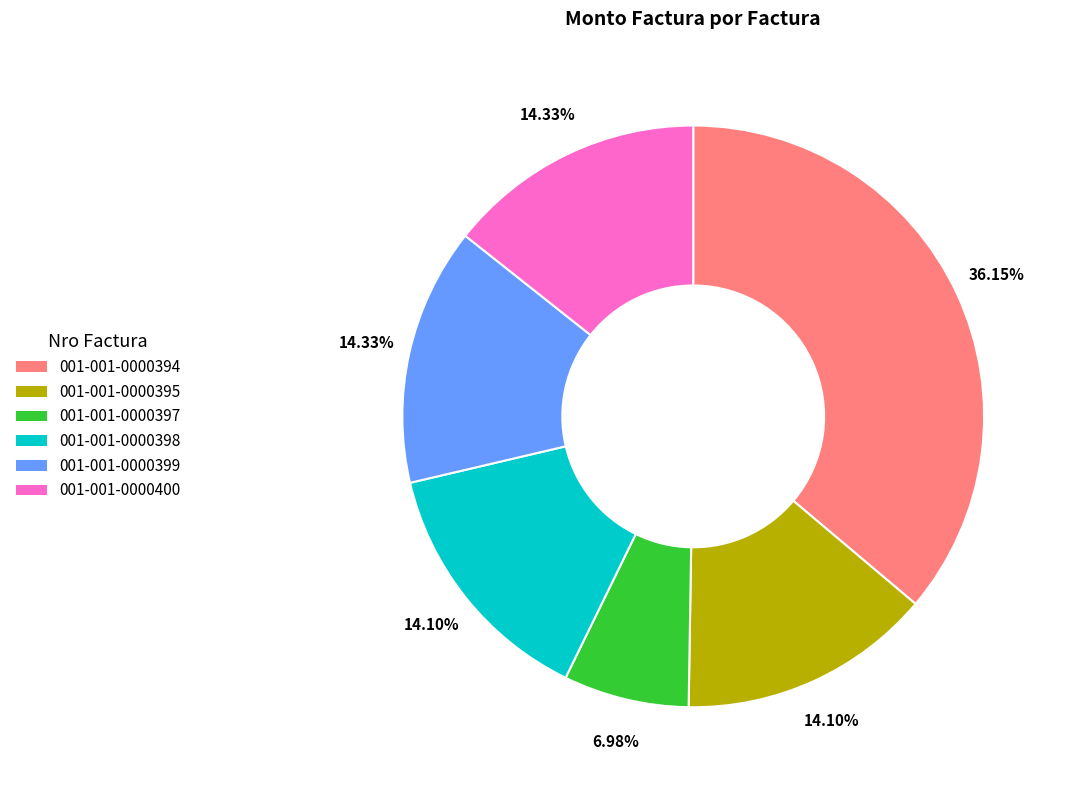

To the nearest percent, what is the difference between the largest and smallest slice percentages?

29%